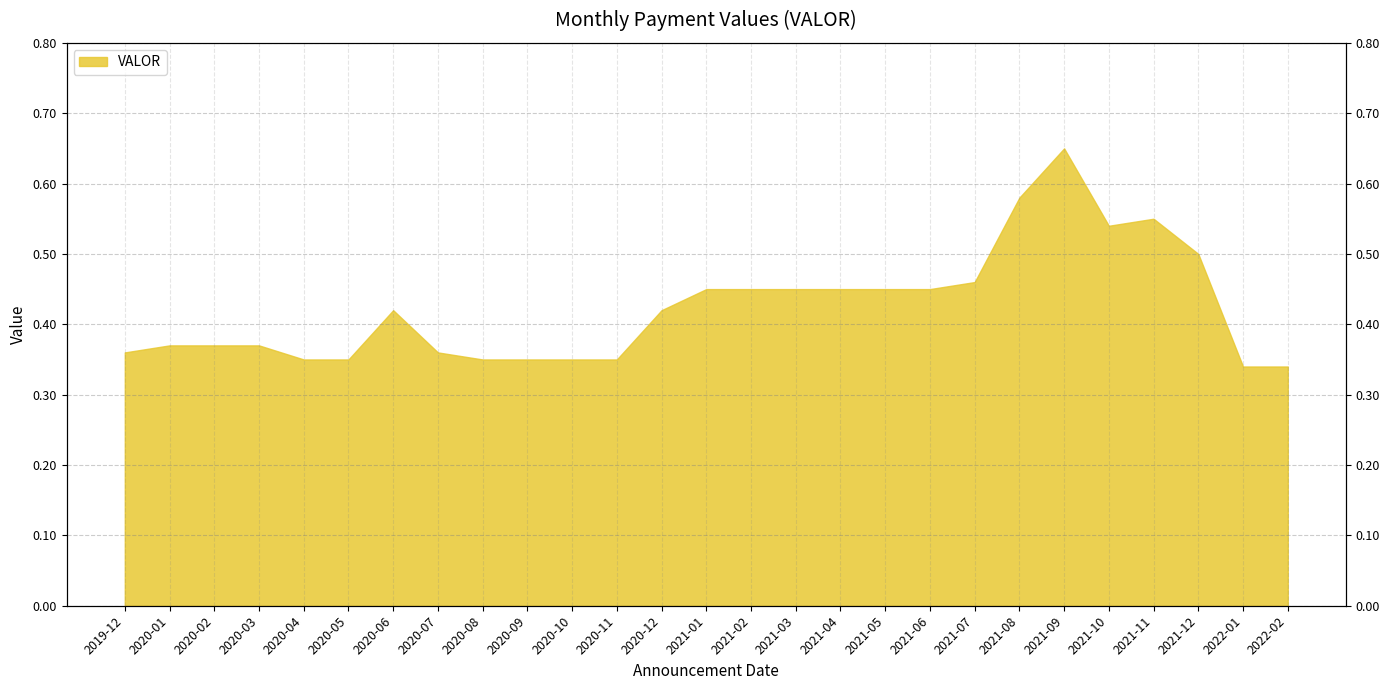

The value at 2022-02 is 0.3. True or false?

True